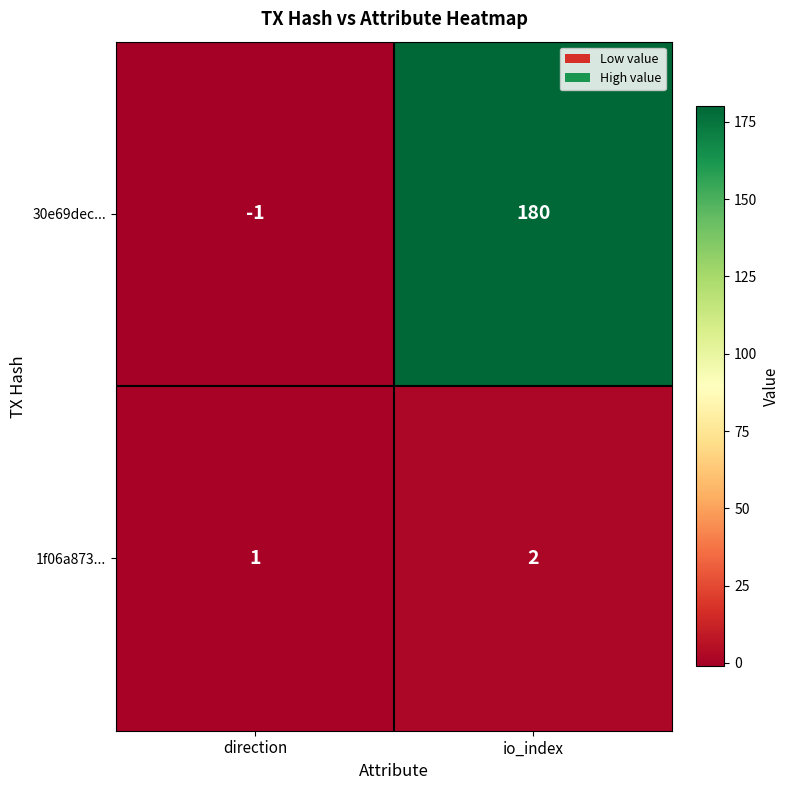

Is it true that 1f06a873... equals 1 at direction?

True